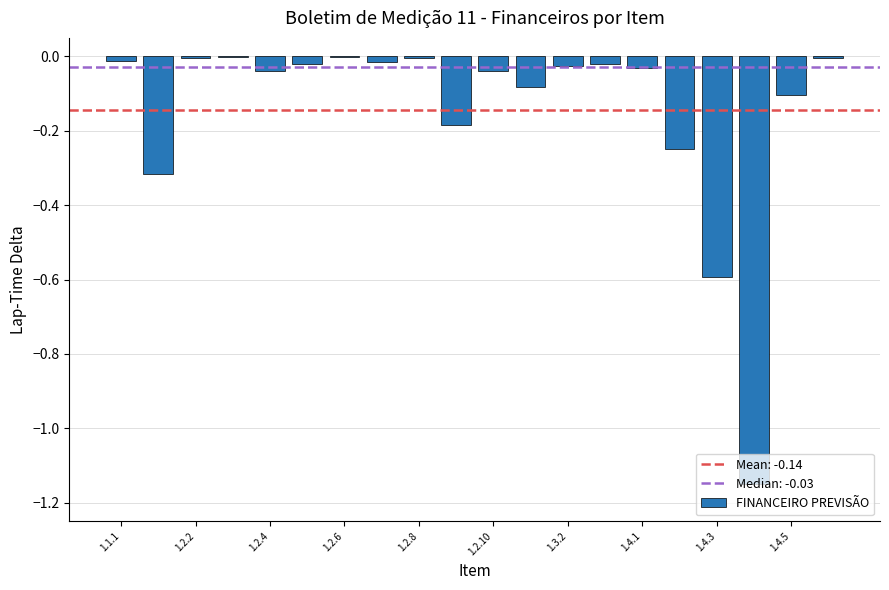

What is the sum of all values?

-2.9